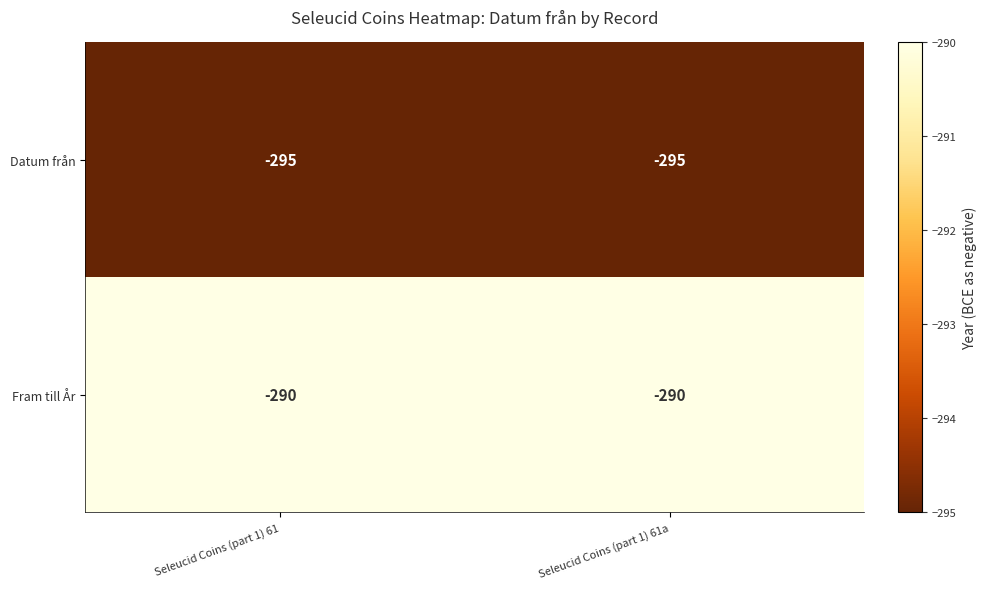

What is the spread (max minus min) of values at Seleucid Coins (part 1) 61a?

5